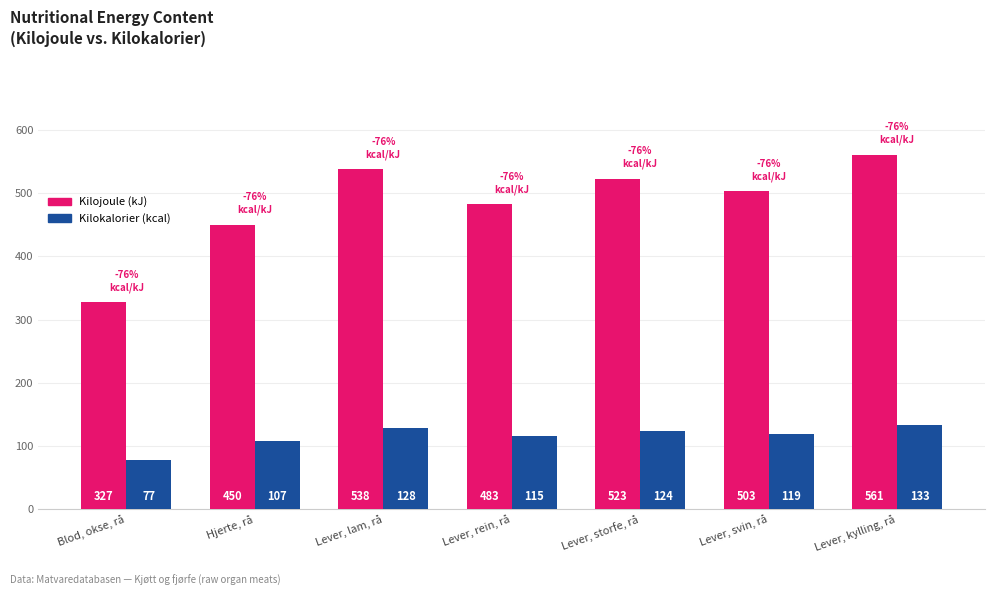

Count the number of data series in this chart.

2